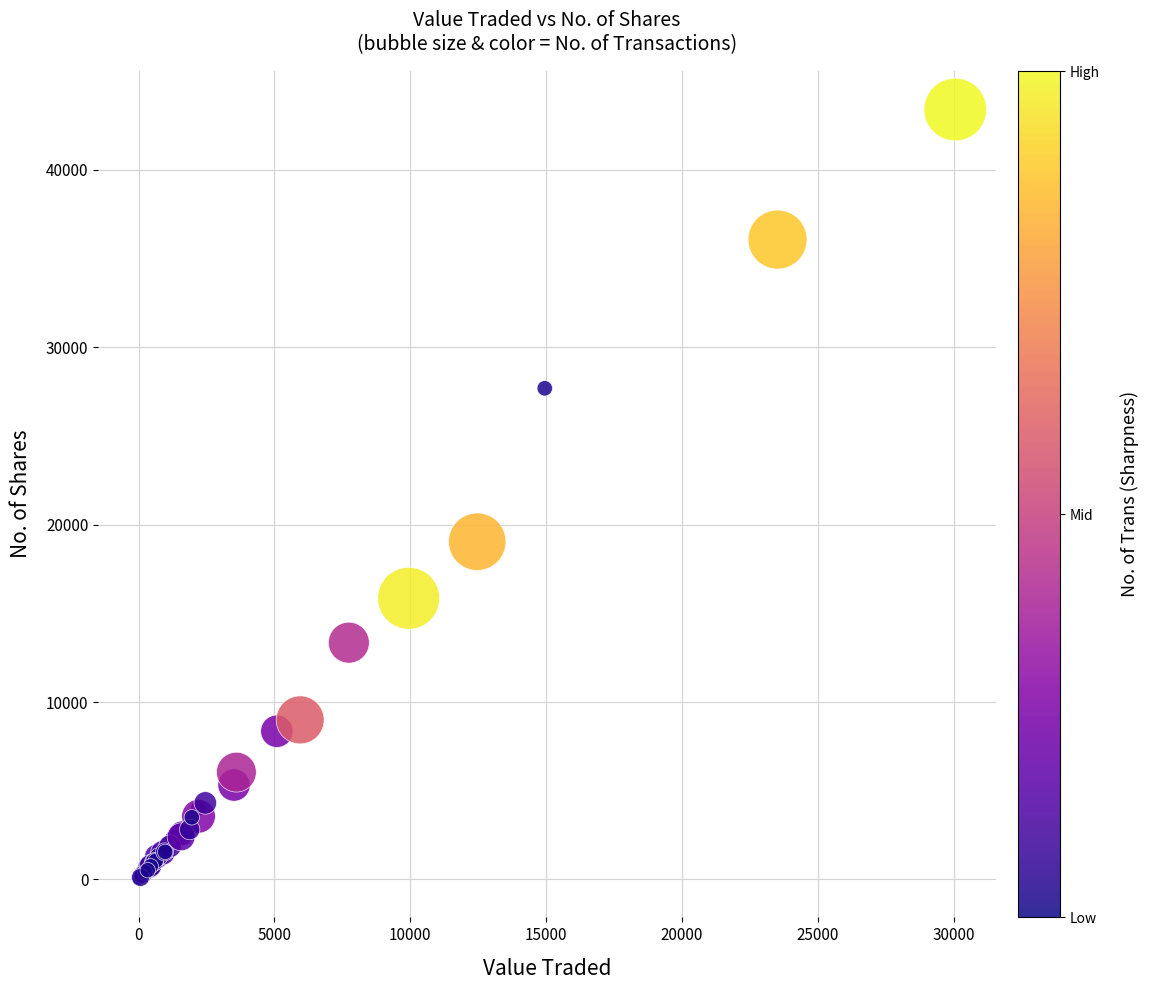

What Y value in the scatter plot is closest to 21714?

19038